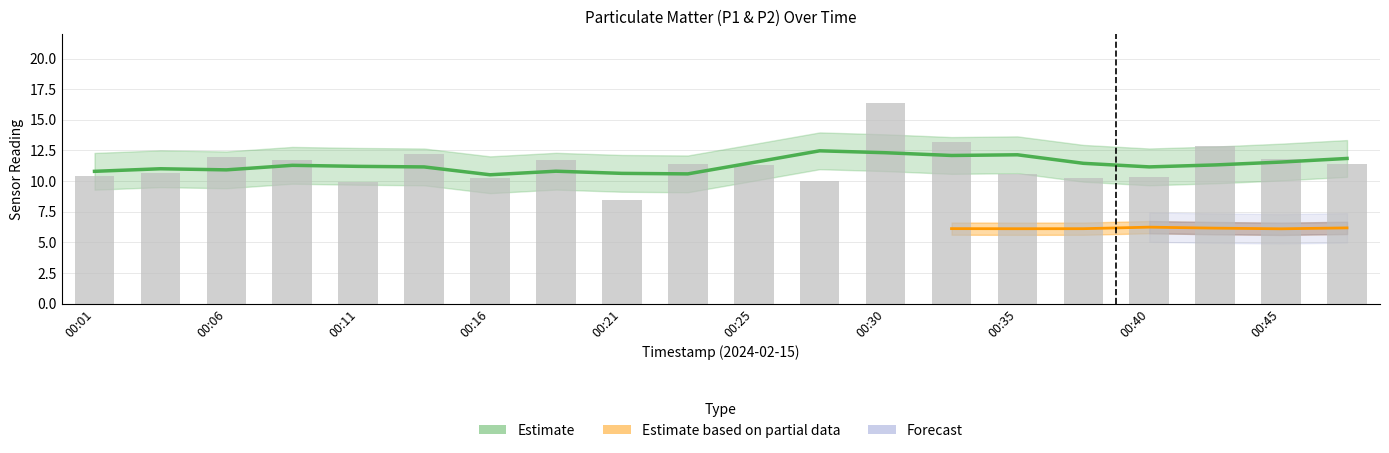

Rank the categories by value from highest to lowest.

00:30, 00:33, 00:42, 00:13, 00:06, 00:45, 00:08, 00:18, 00:47, 00:23, 00:25, 00:04, 00:35, 00:01, 00:40, 00:16, 00:38, 00:28, 00:11, 00:21